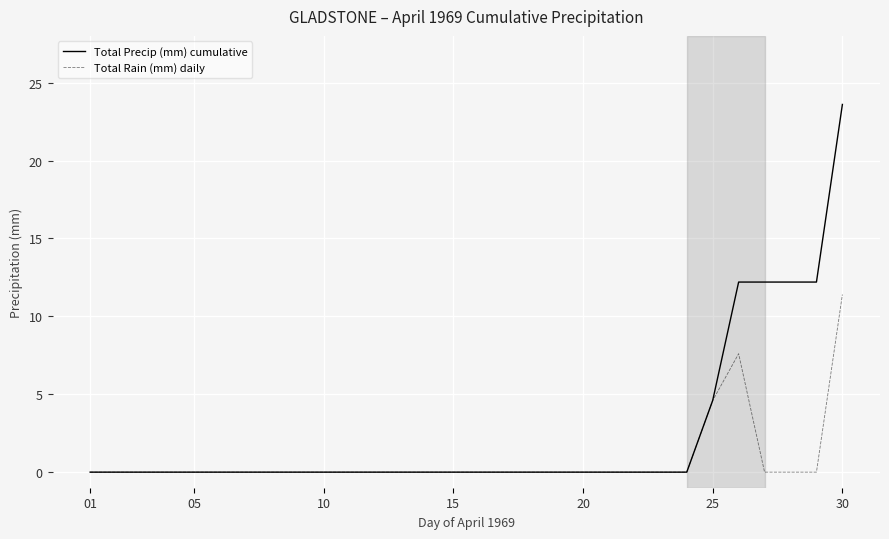

How many lines are shown in the chart?

2